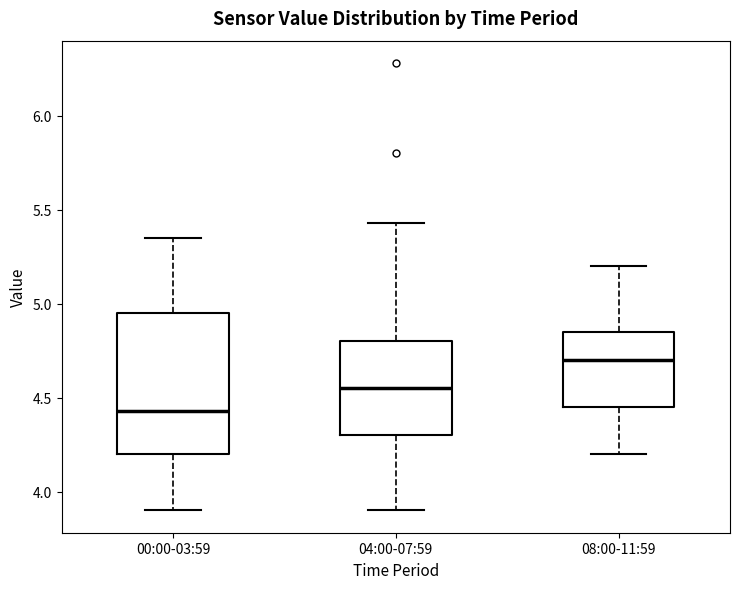

Reading left to right, transcribe this box plot: for each box, give where its median line is, the range the box spans, and where its two whiskers end, as read against the y-axis. The values are not printed on the chart, so give them approximately, as read against the axis.

00:00-03:59: median 4.45, box 4.20 to 4.95, whiskers 3.90 to 5.35
04:00-07:59: median 4.55, box 4.30 to 4.80, whiskers 3.90 to 5.45
08:00-11:59: median 4.70, box 4.45 to 4.85, whiskers 4.20 to 5.20